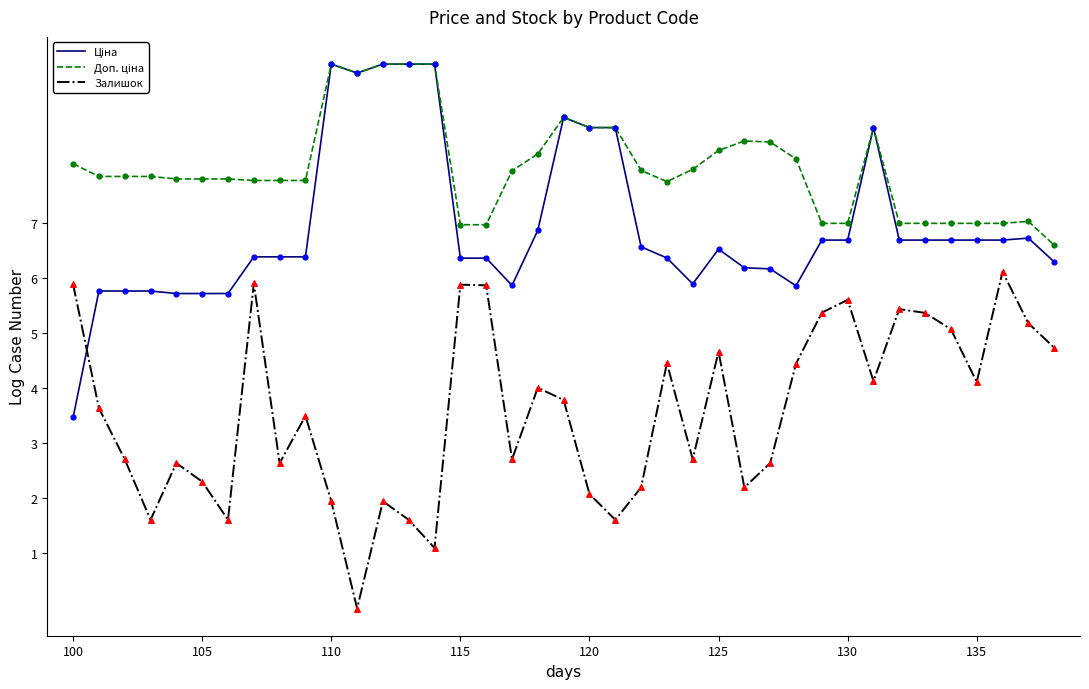

What is the highest value of the Залишок series?

6.1